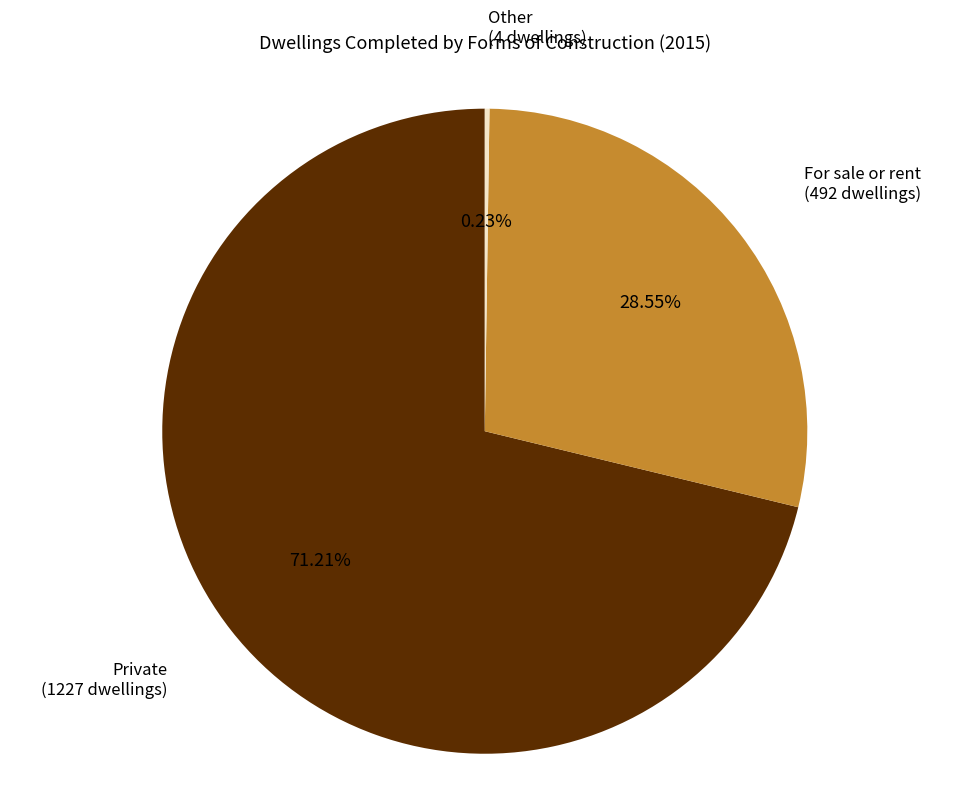

Is there a majority slice in this chart?

Yes